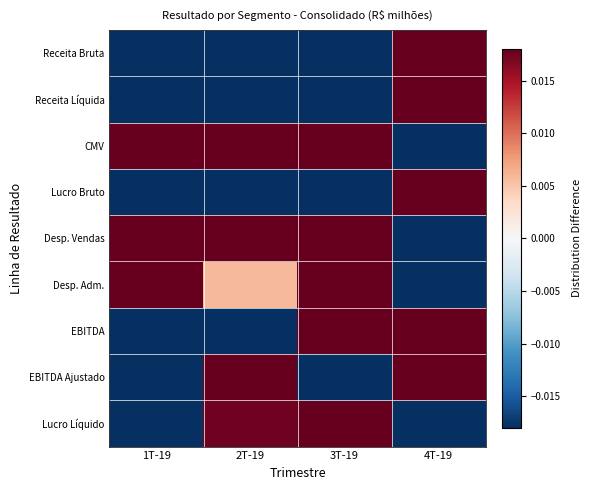

Rank the series by their maximum value, from lowest to highest.

CMV, EBITDA, Desp. Adm., Desp. Vendas, EBITDA Ajustado, Lucro Líquido, Lucro Bruto, Receita Líquida, Receita Bruta